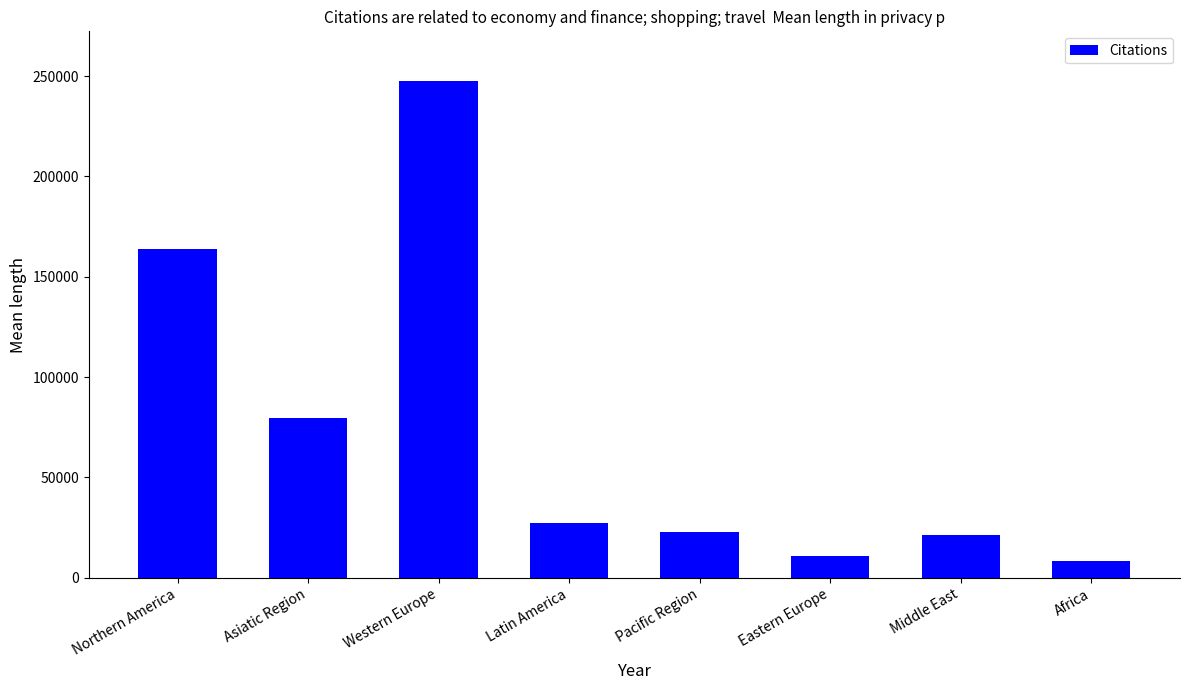

What is the maximum value shown in the chart?

247512